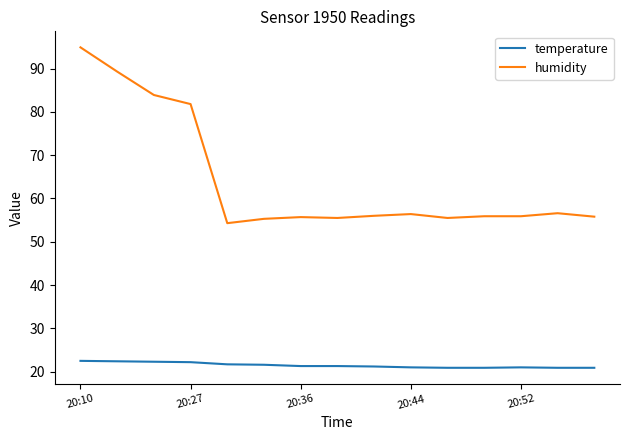

List the series in order of their overall mean, lowest first.

temperature, humidity